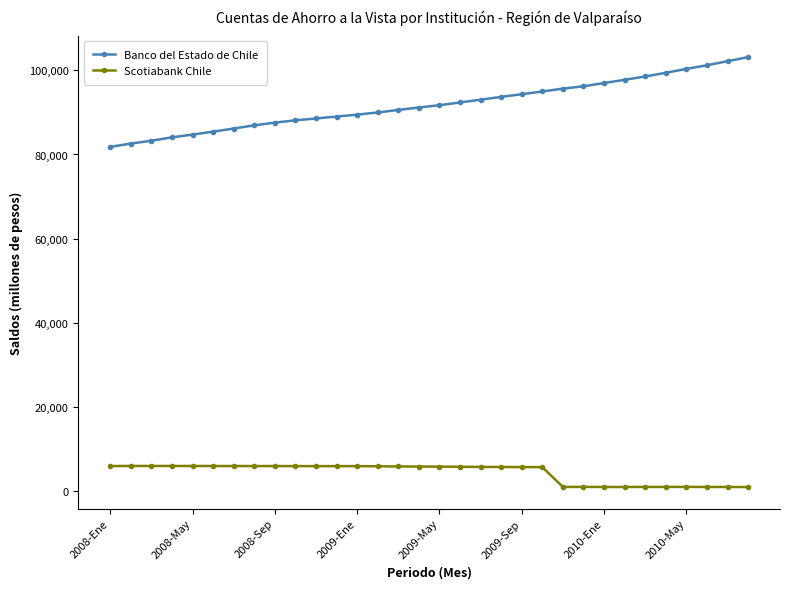

How many series are shown in this chart?

2